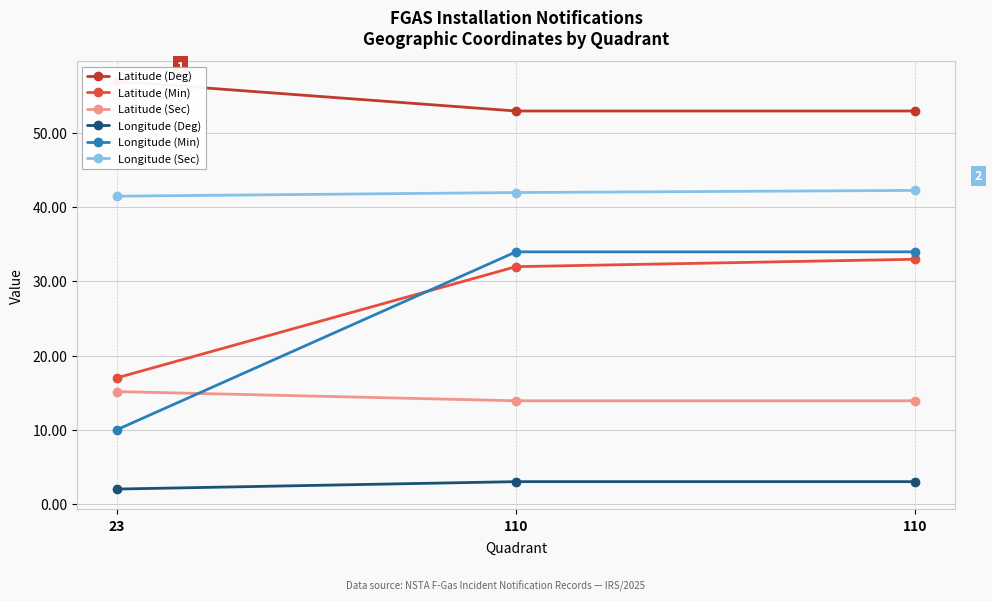

How many distinct data groups are displayed?

6